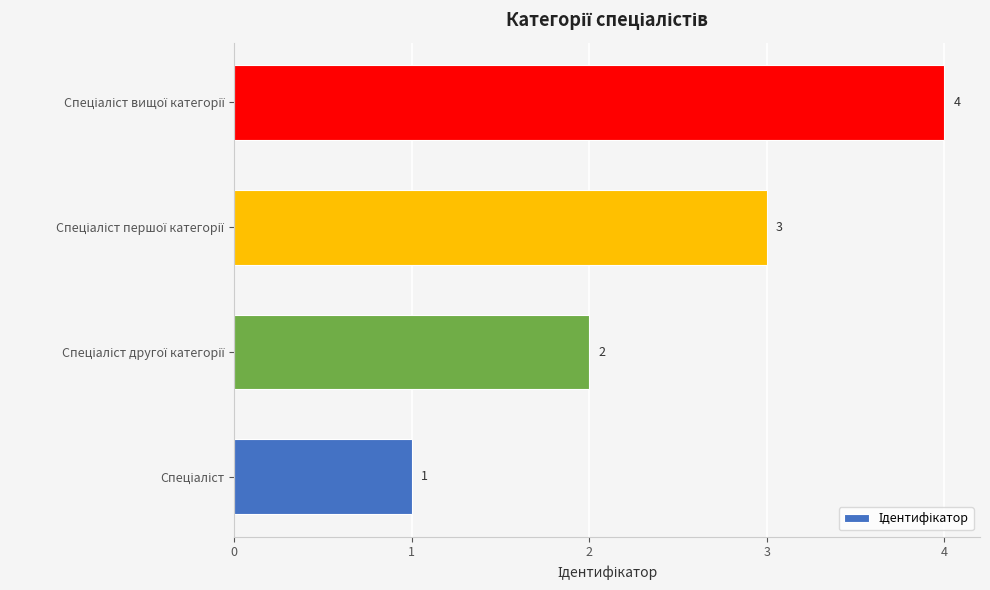

What is the difference between the maximum and minimum values?

3